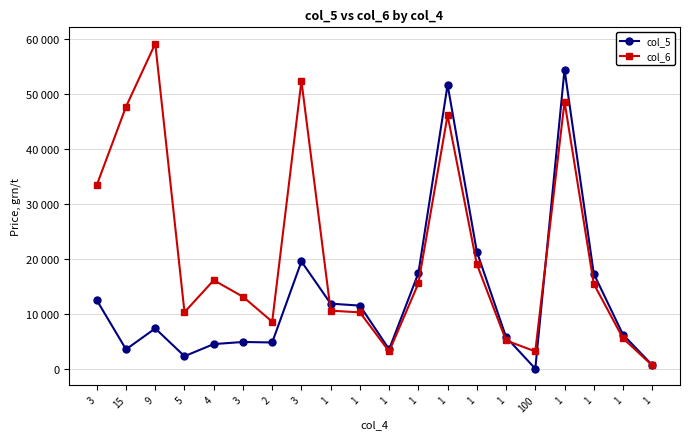

In col_6, how many points are lower than both neighbors (excluding endpoints)?

4